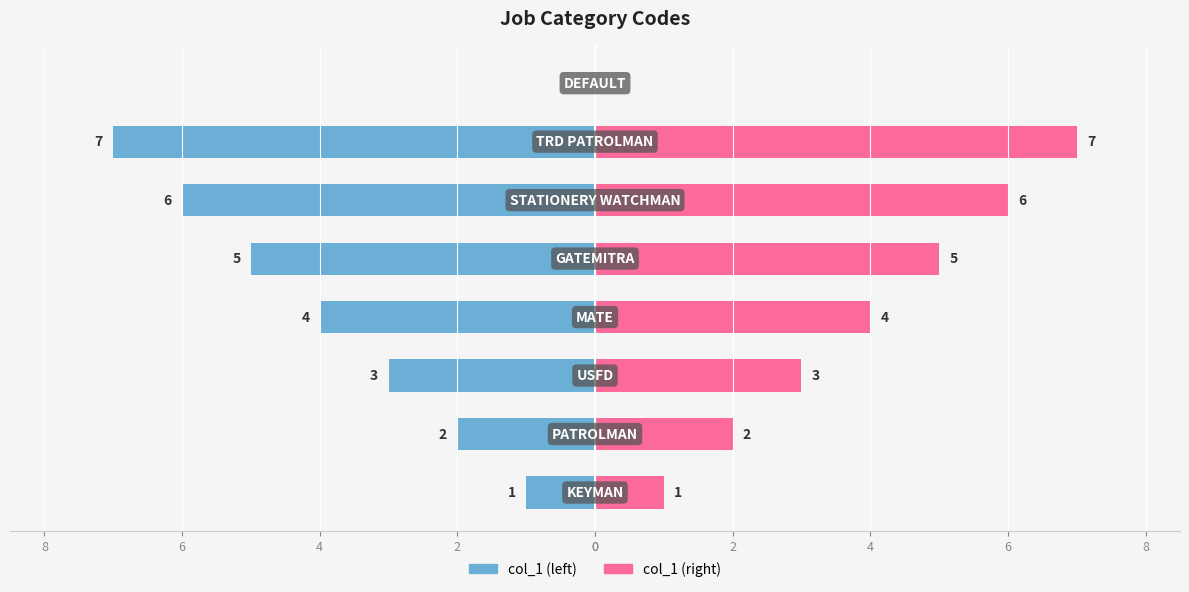

What is the sum of all col_1 (right) values?

28